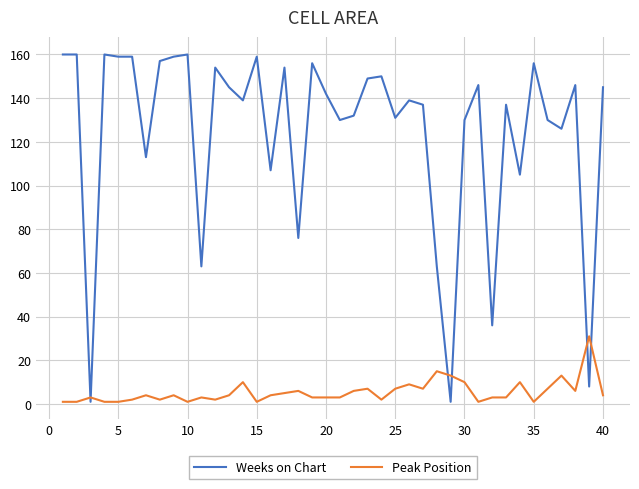

Which series has the widest spread of values?

Weeks on Chart